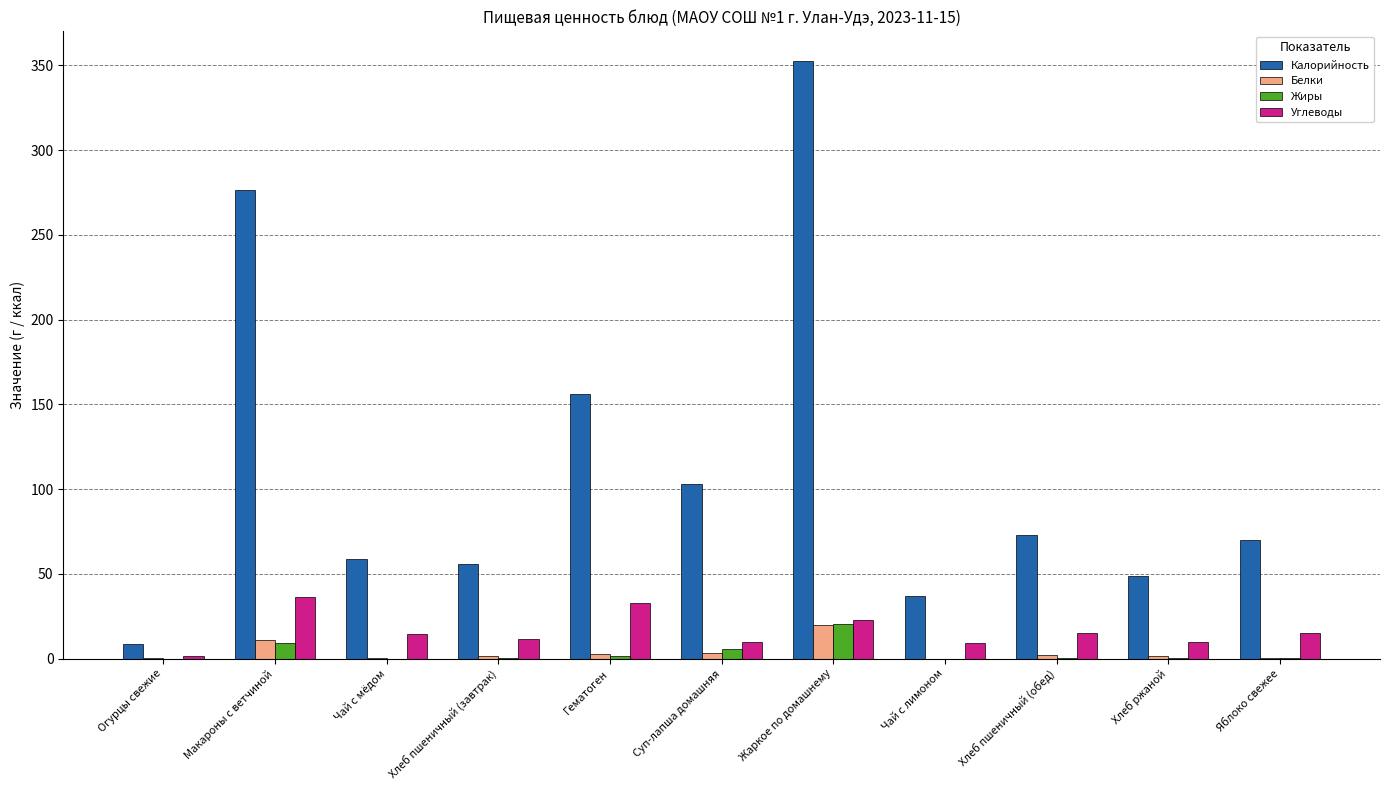

What is the sum of all Углеводы values?

180.1